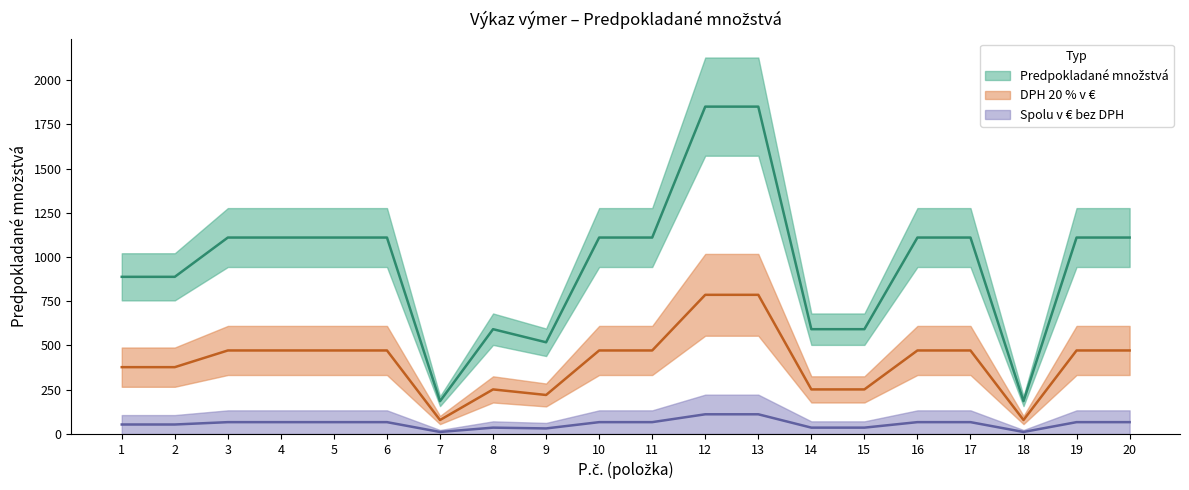

At which category is the sum across all series the highest?

12